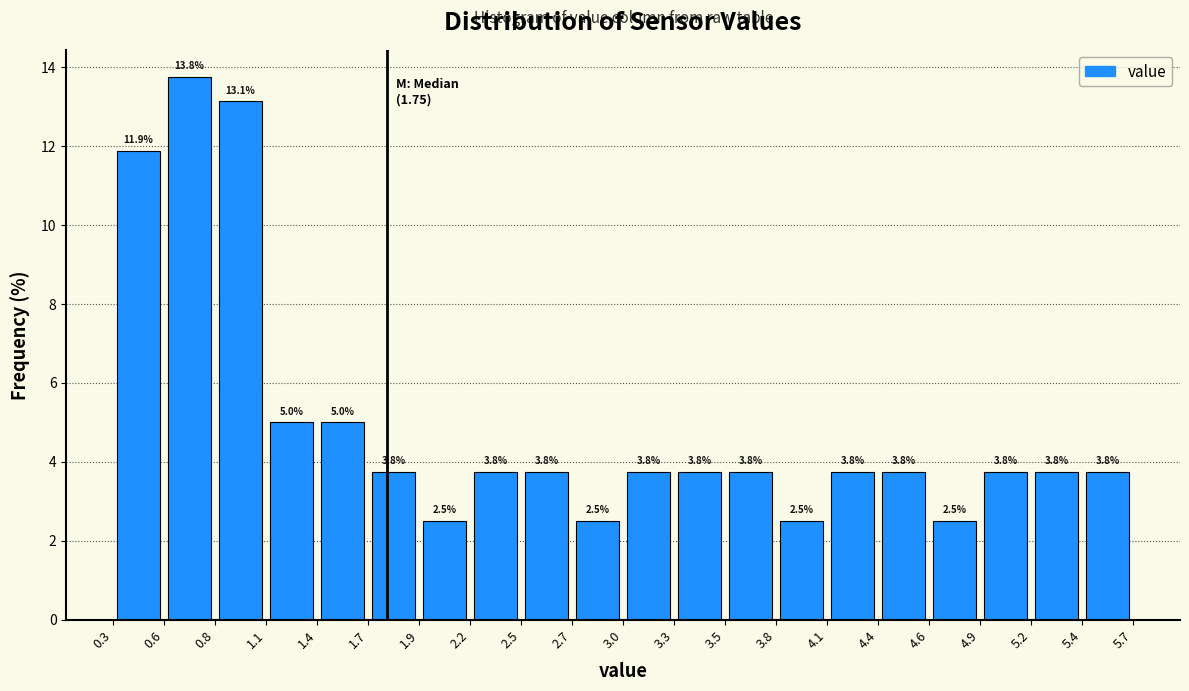

Over which range of the x-axis is the bar tallest?

0.6 to 0.8